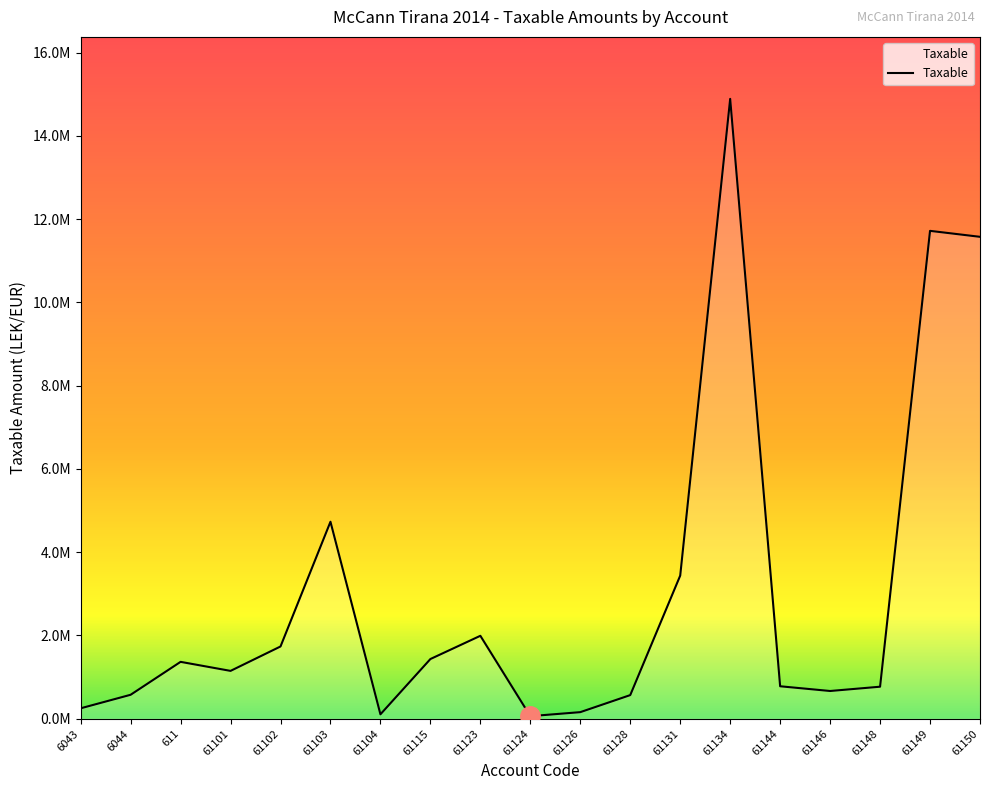

Is this an area chart (filled region under the line)?

Yes